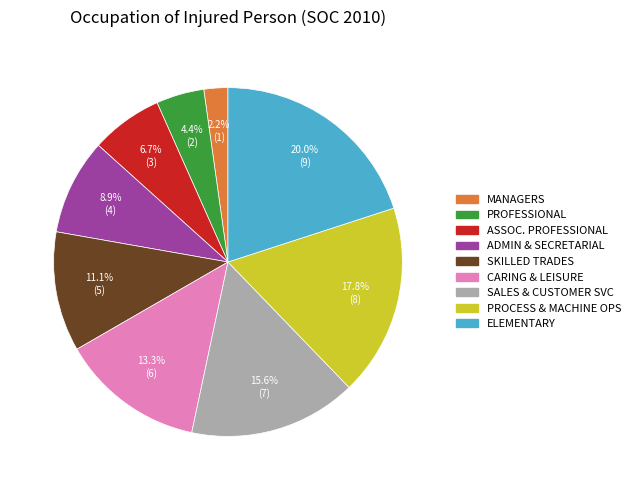

Count the number of slices in the pie.

9